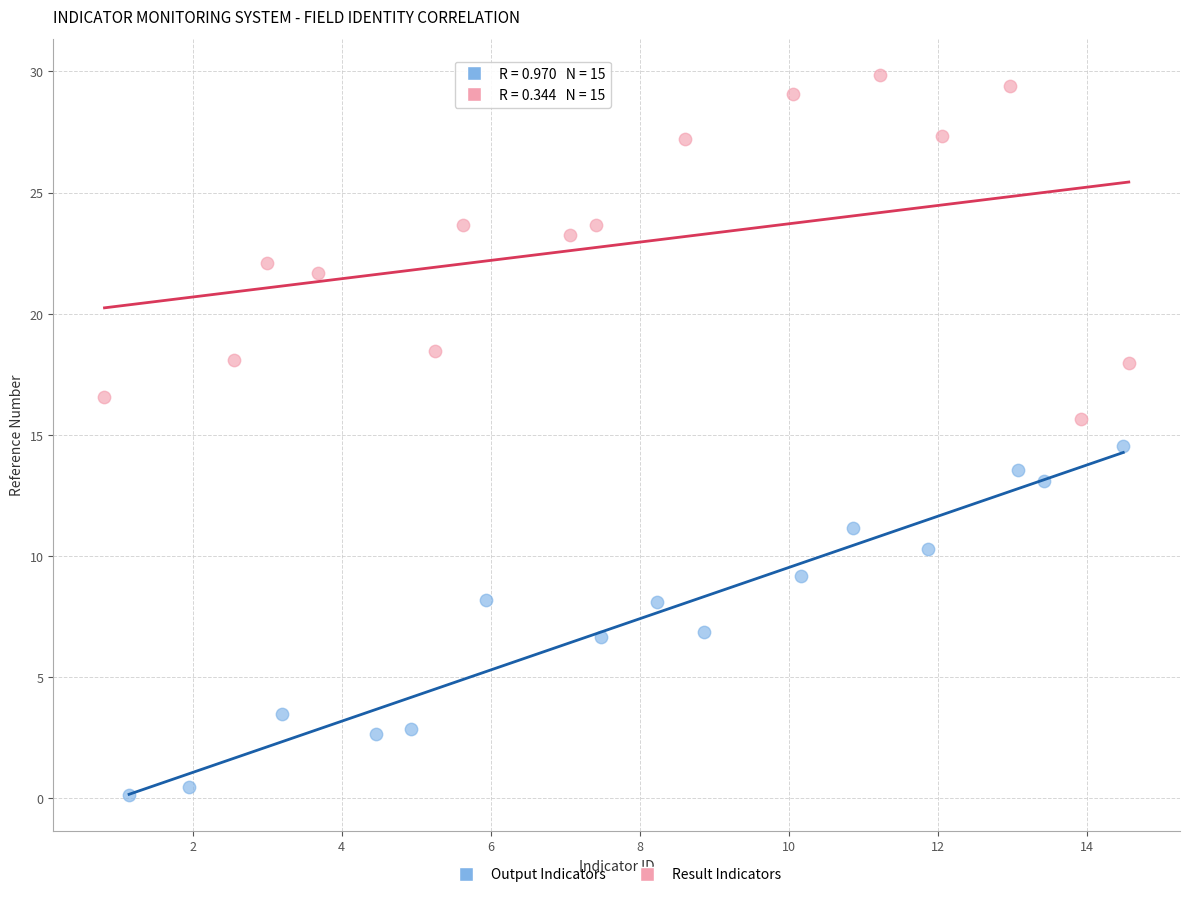

Which series reaches the maximum Y coordinate?

Result Indicators